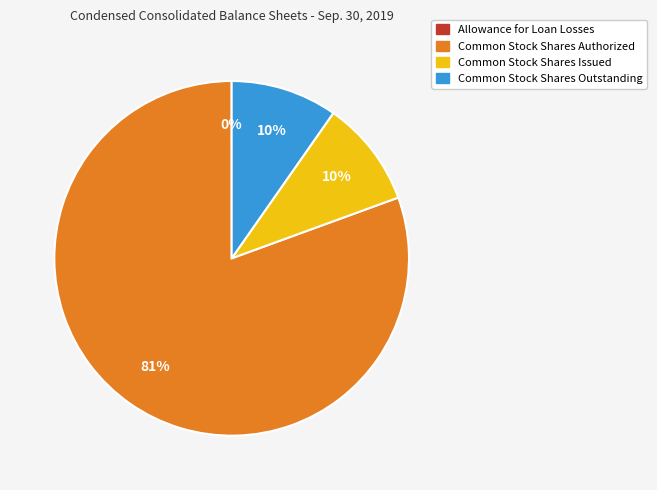

The Common Stock Shares Issued slice represents 18% of the pie. True or false?

False